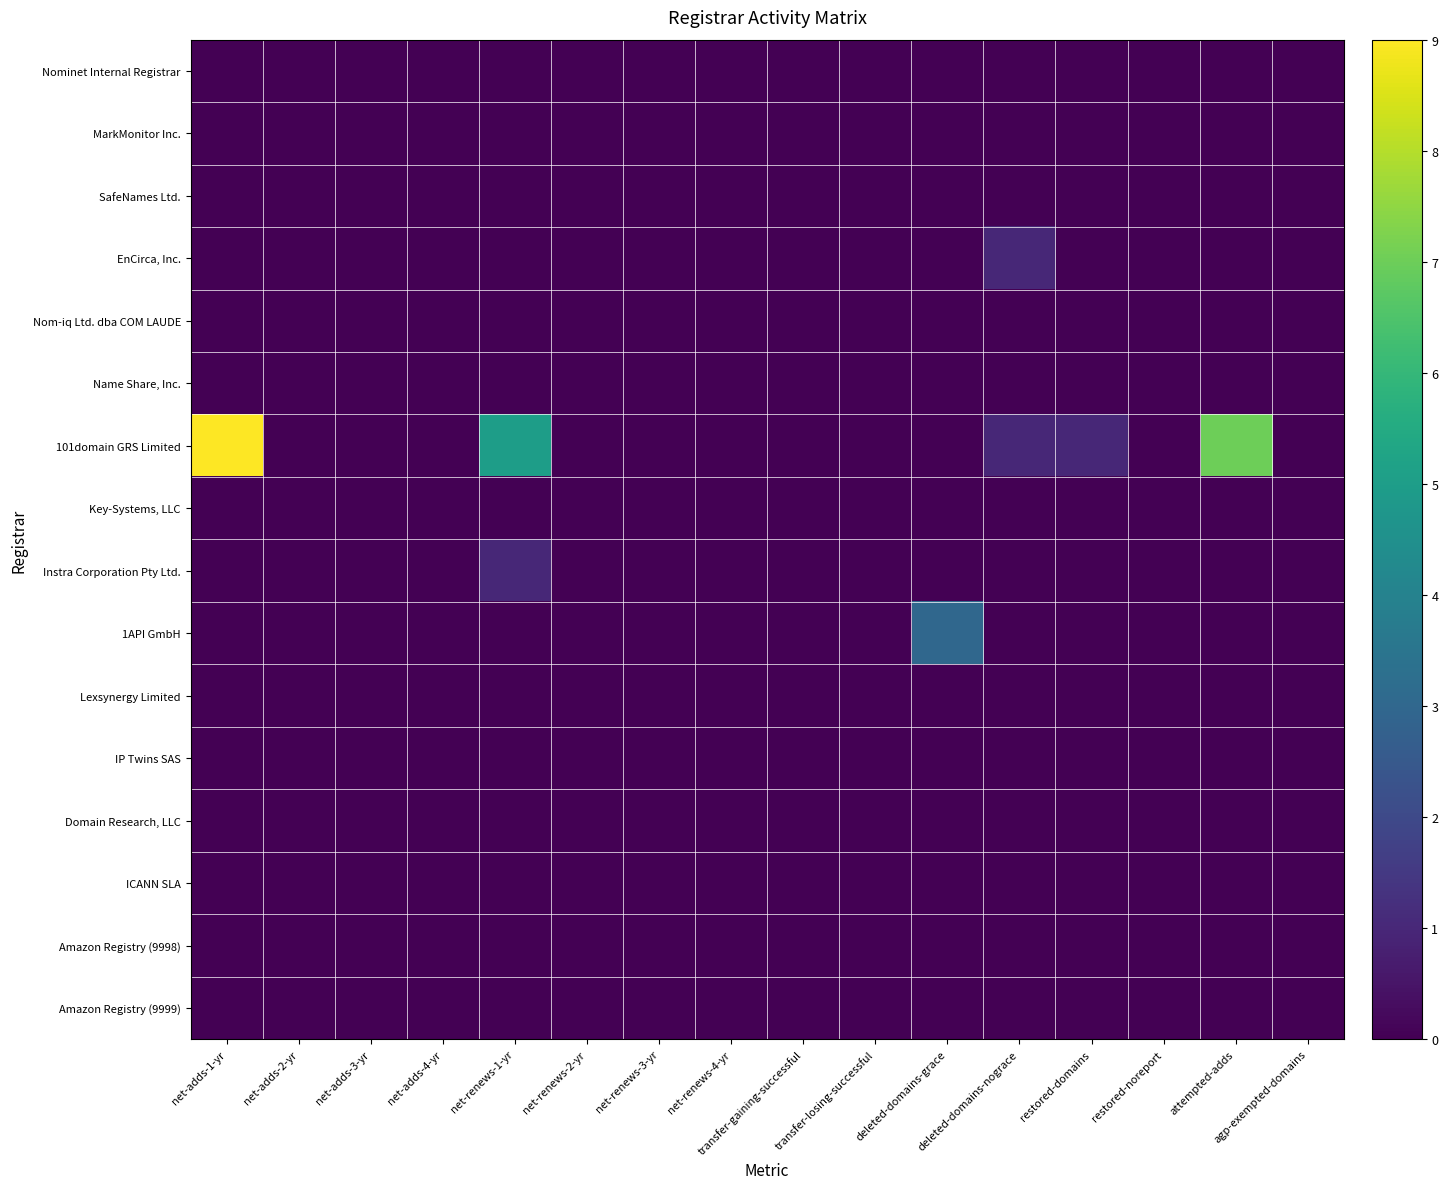

Which series has the largest total across all categories?

101domain GRS Limited